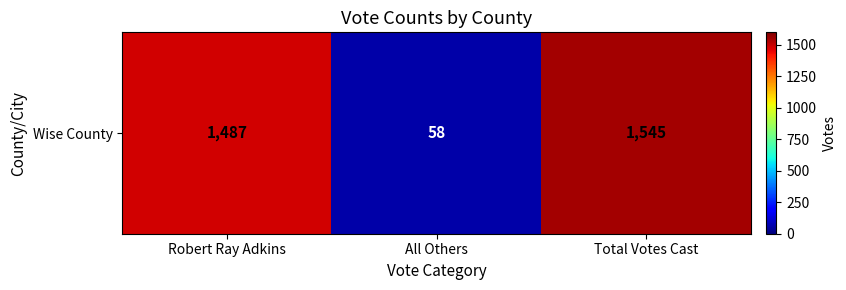

What is the maximum value shown in the chart?

1545